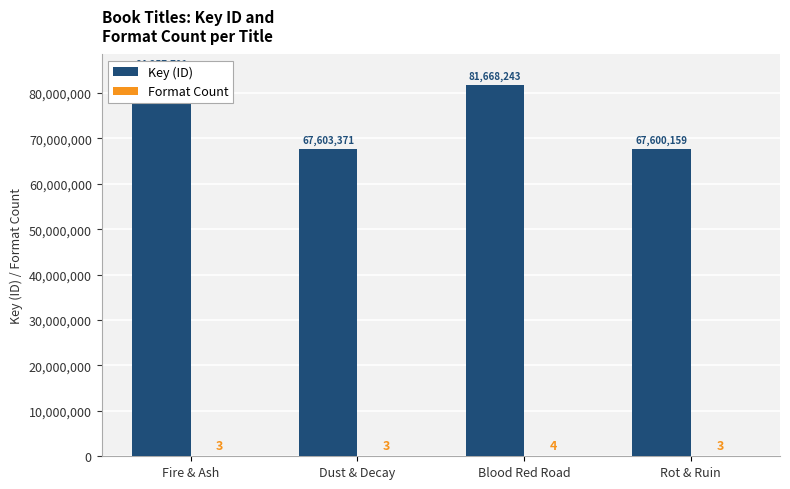

Rank the series at Fire & Ash from highest to lowest value.

Key (ID), Format Count